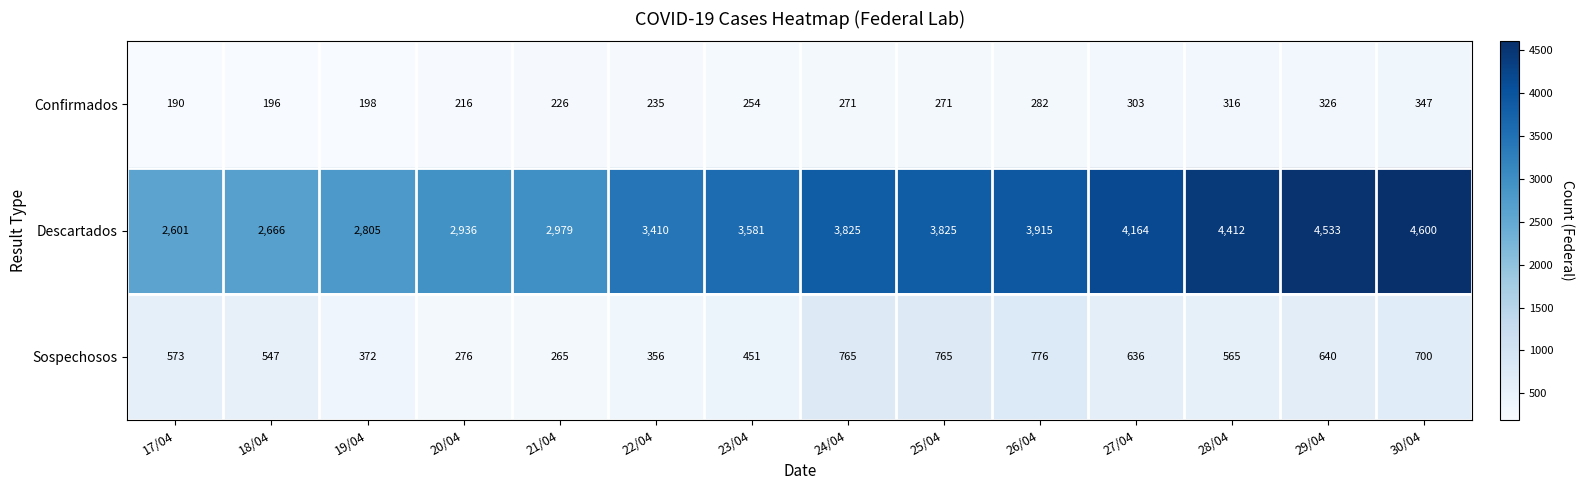

What is the average value of the Sospechosos series?

549